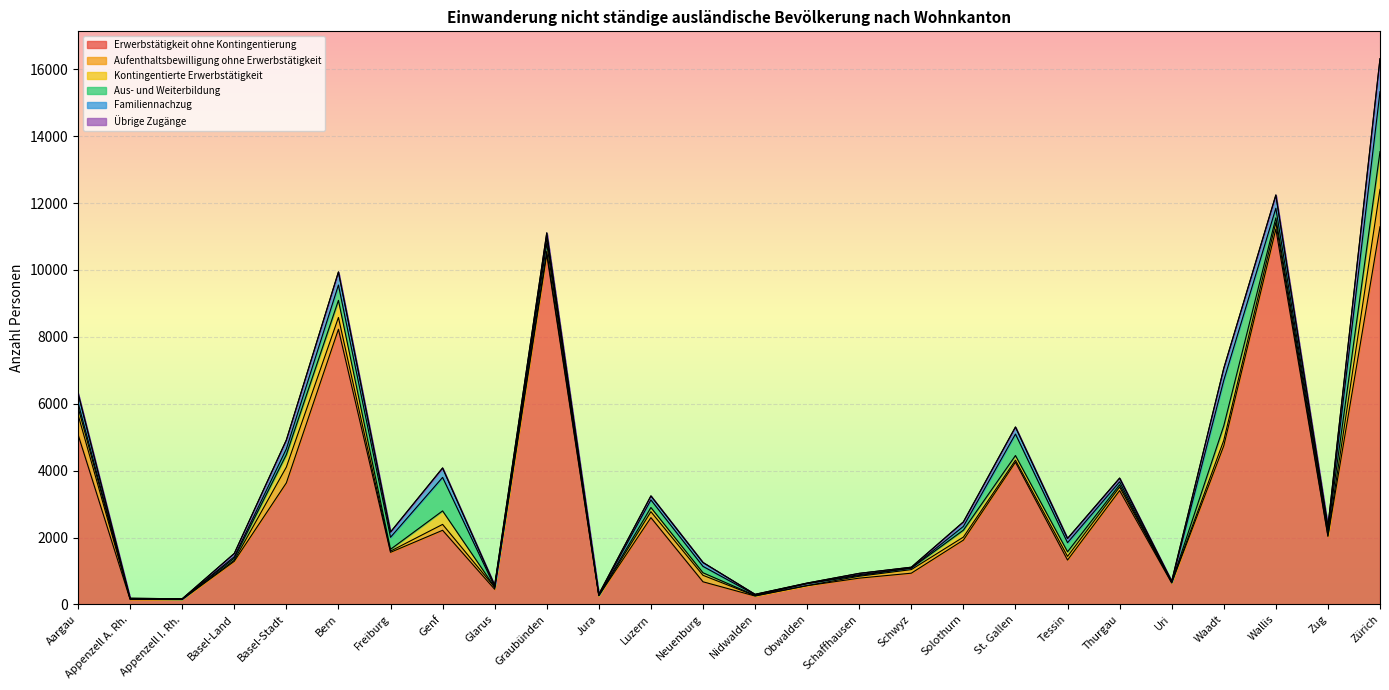

Which label corresponds to the largest value in the chart?

Zürich